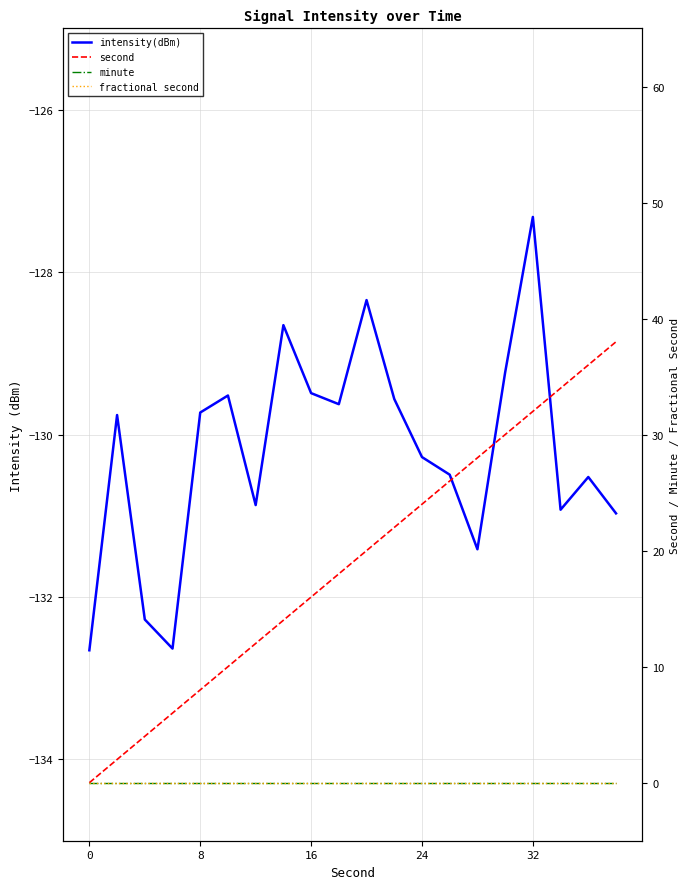

Is the value of intensity(dBm) at 16 greater than the value of second at 15?

No